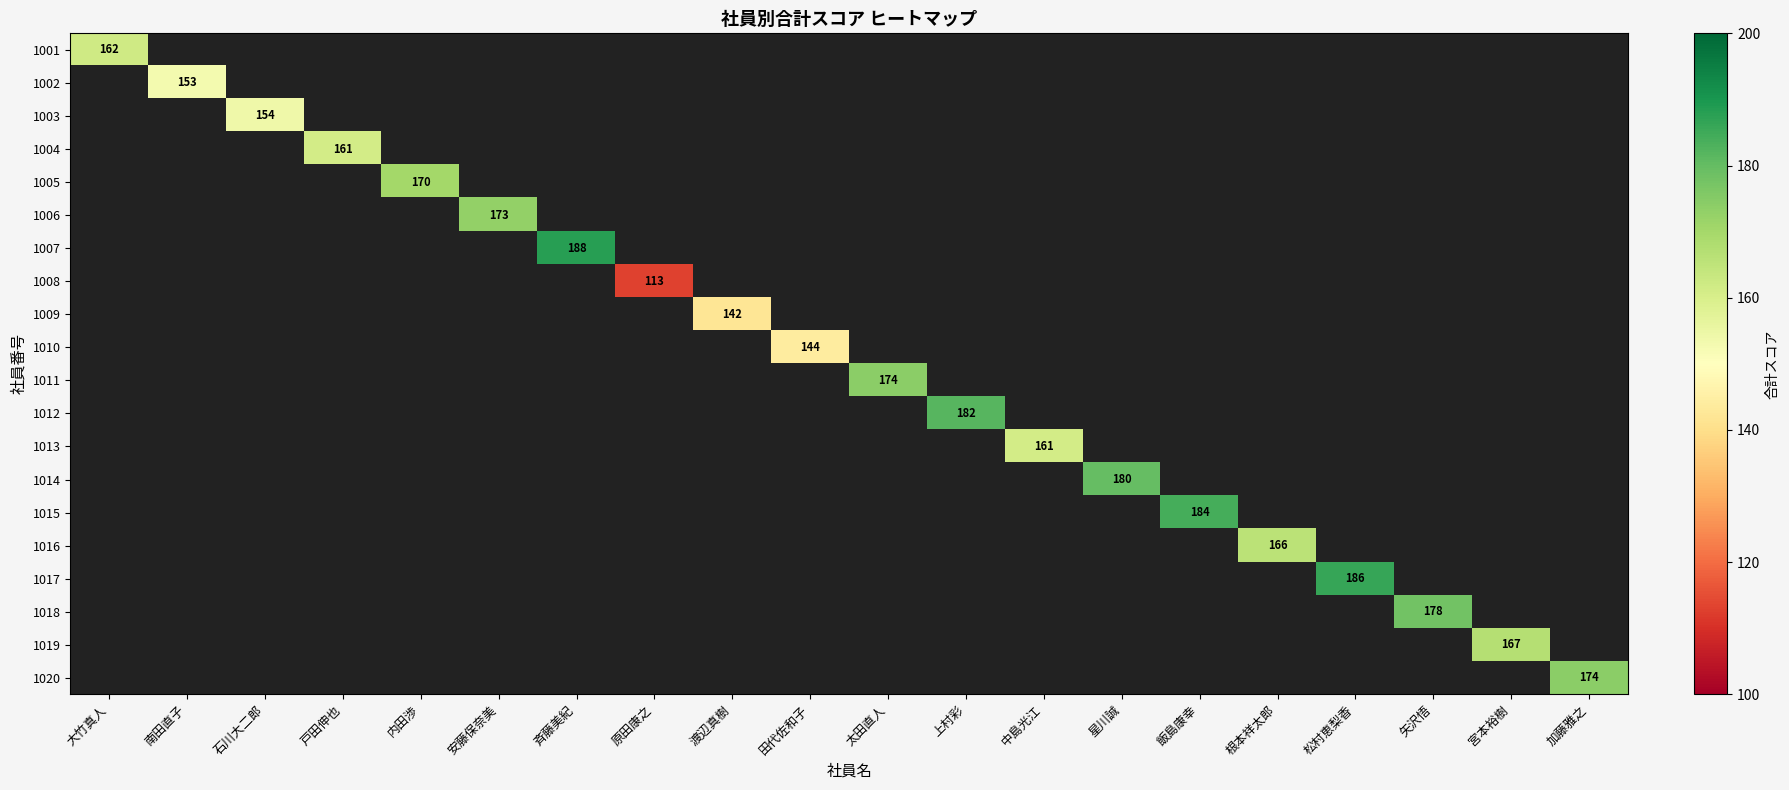

Is it true that 1006 equals 232.6 at 安藤保奈美?

False